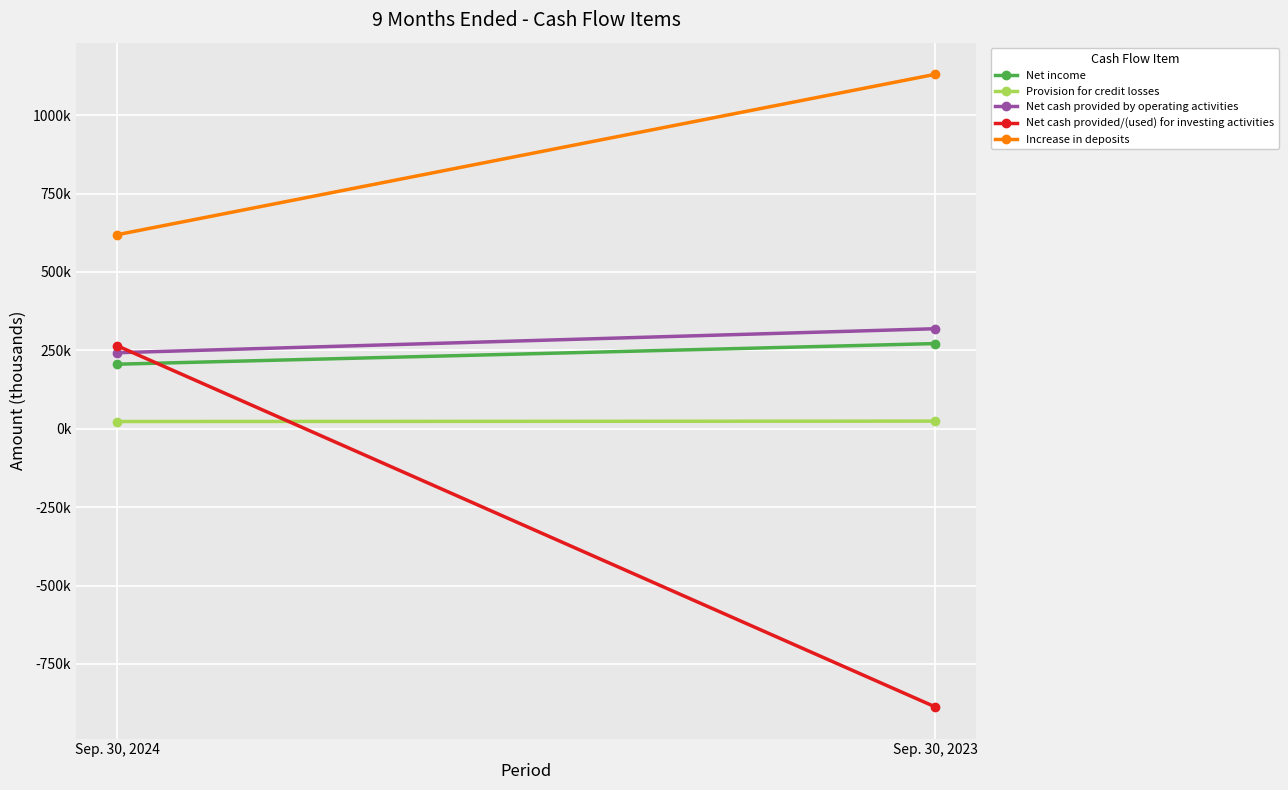

Reading right to left, transcribe all the data shown in this chart.

Net income: 271598	205778
Provision for credit losses: 24255	23000
Net cash provided by operating activities: 318929	242335
Net cash provided/(used) for investing activities: -887209	264937
Increase in deposits: 1130271	618611